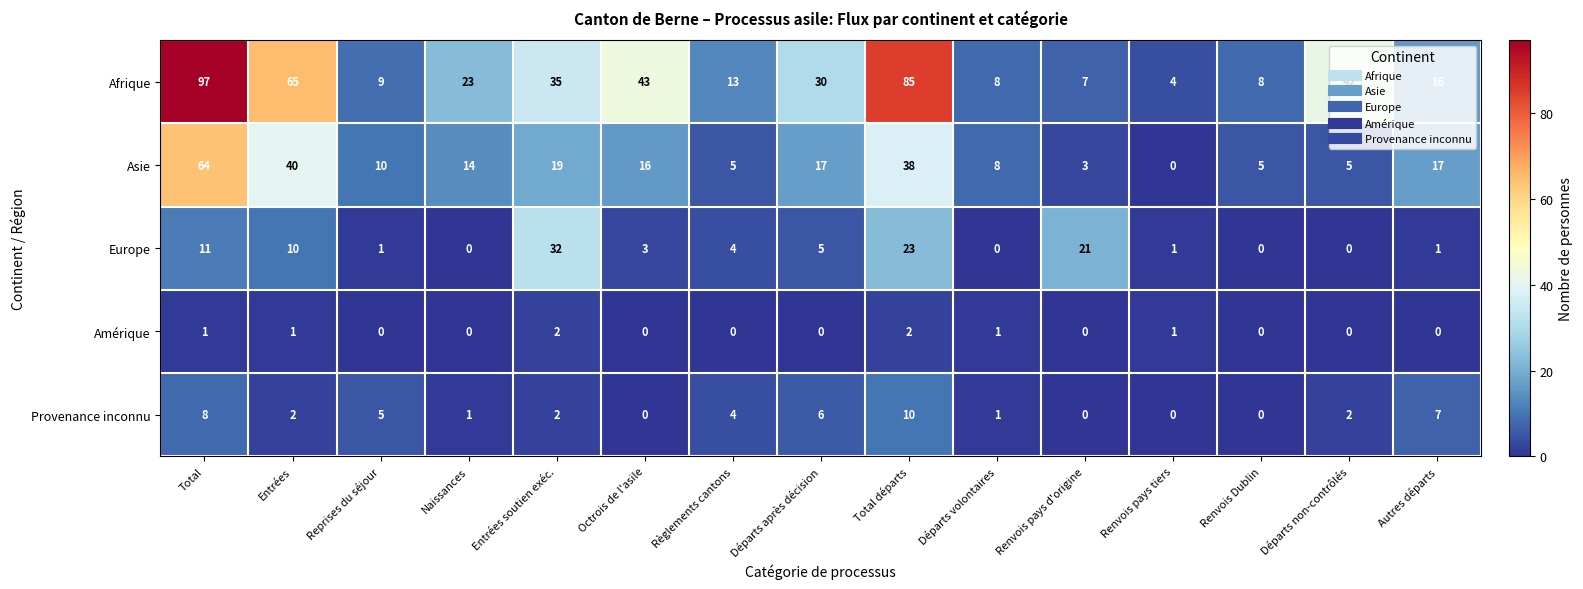

Rank the series by their maximum value, from highest to lowest.

Afrique, Asie, Europe, Provenance inconnu, Amérique